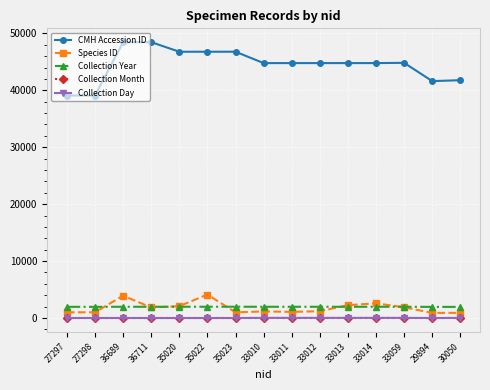

What is the average value of the Collection Day series?

18